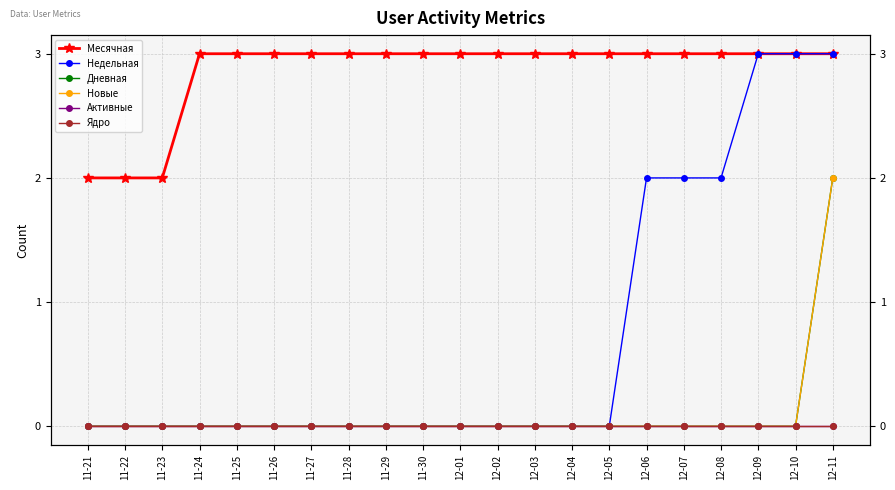

At which category does the chart reach its minimum across all series?

11-21